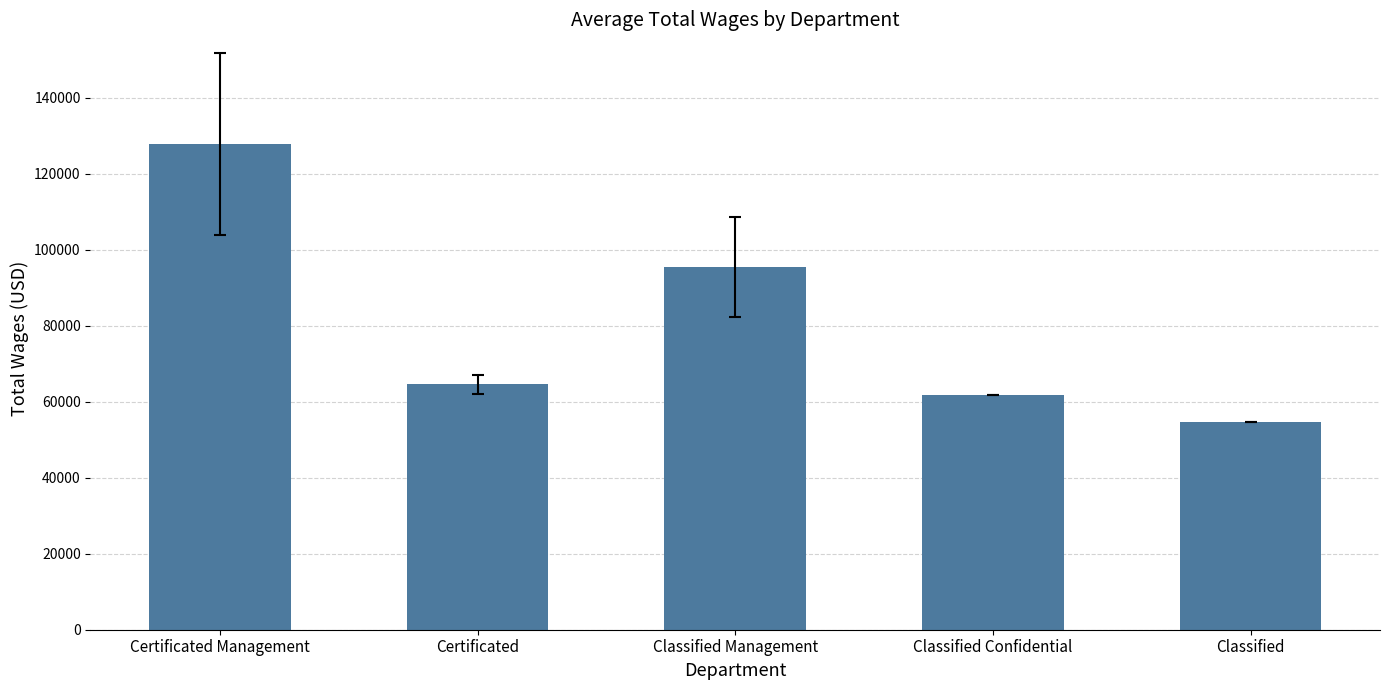

Is it true that the value at Classified Confidential is 19247.5?

False